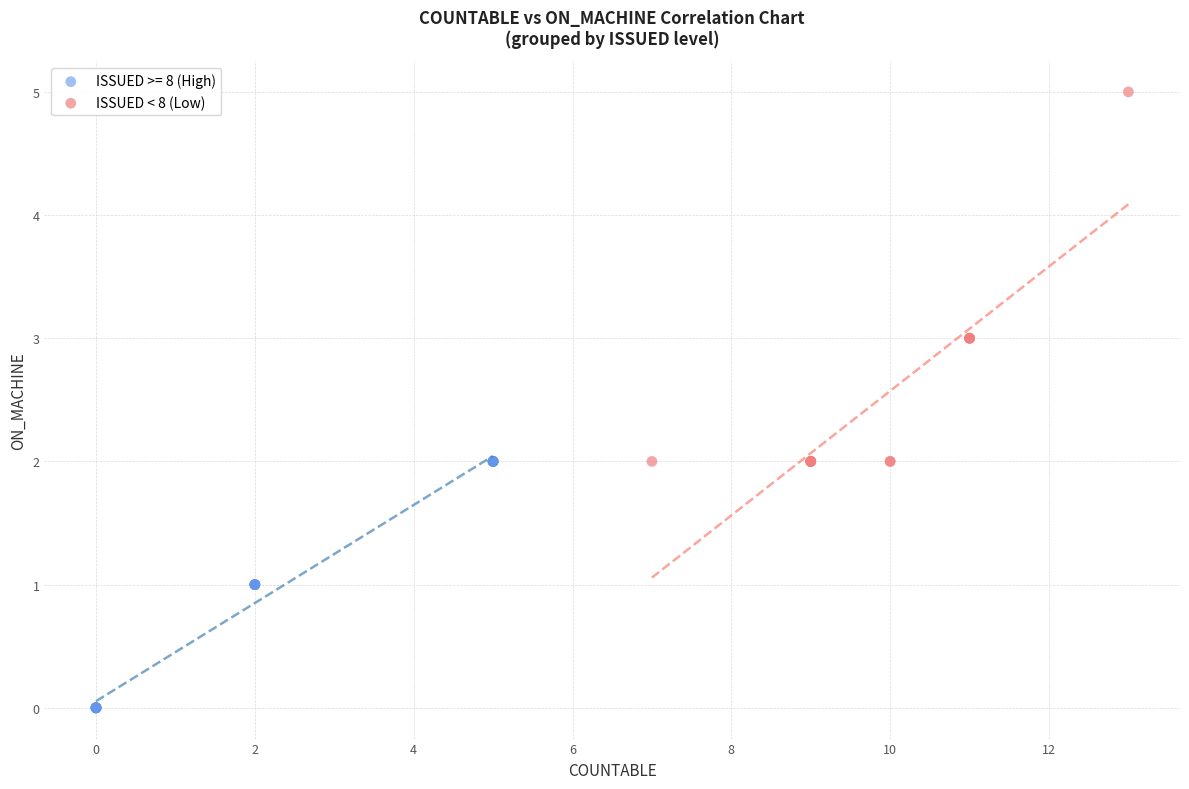

Which series reaches the maximum Y coordinate?

ISSUED < 8 (Low)